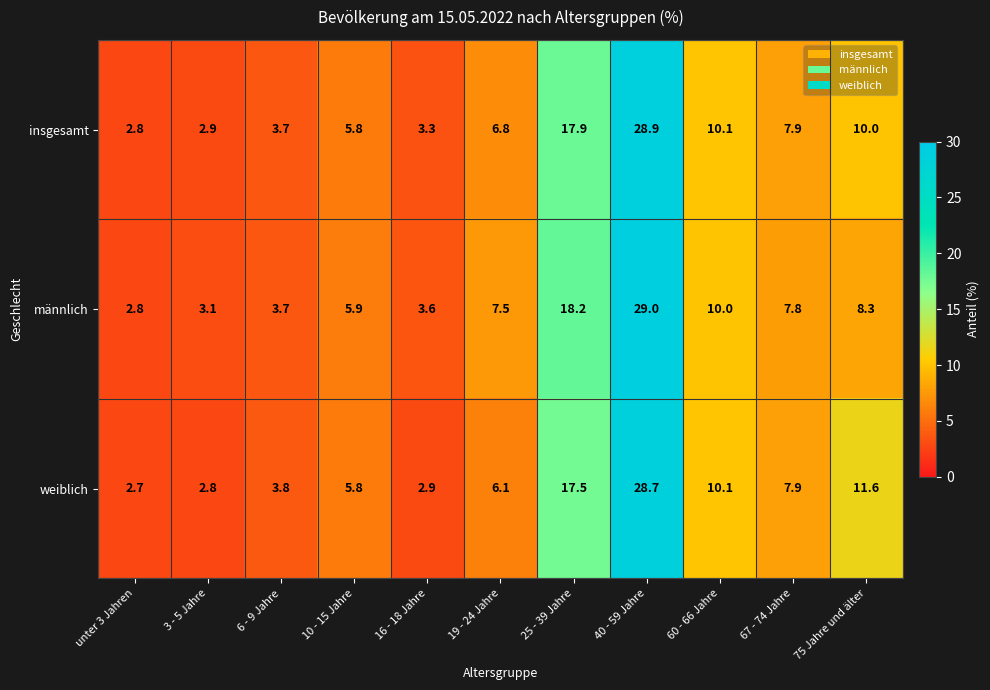

Between 3 - 5 Jahre and 19 - 24 Jahre, which series saw the biggest shift?

männlich